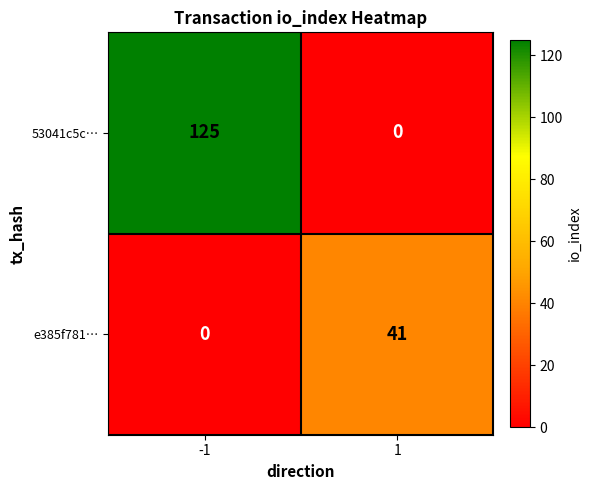

The value of 53041c5c… at 1 is 0. True or false?

True